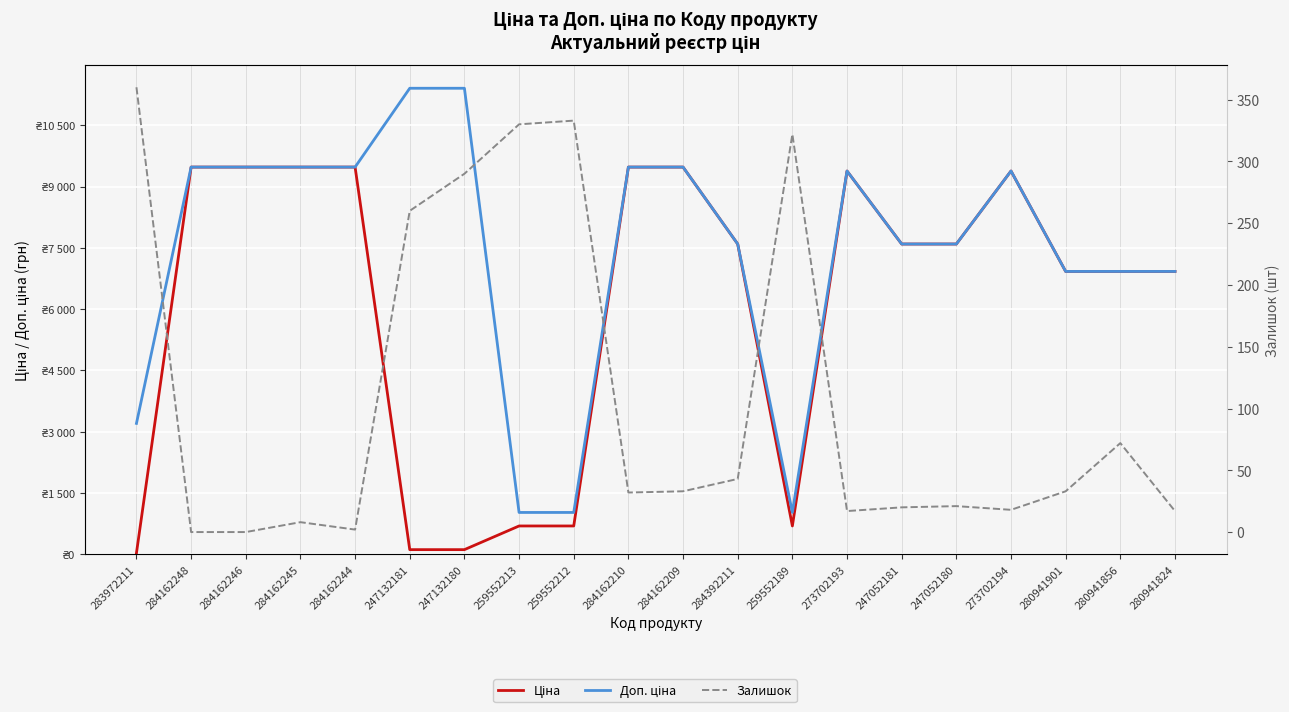

What position from the right is 284162245?

17